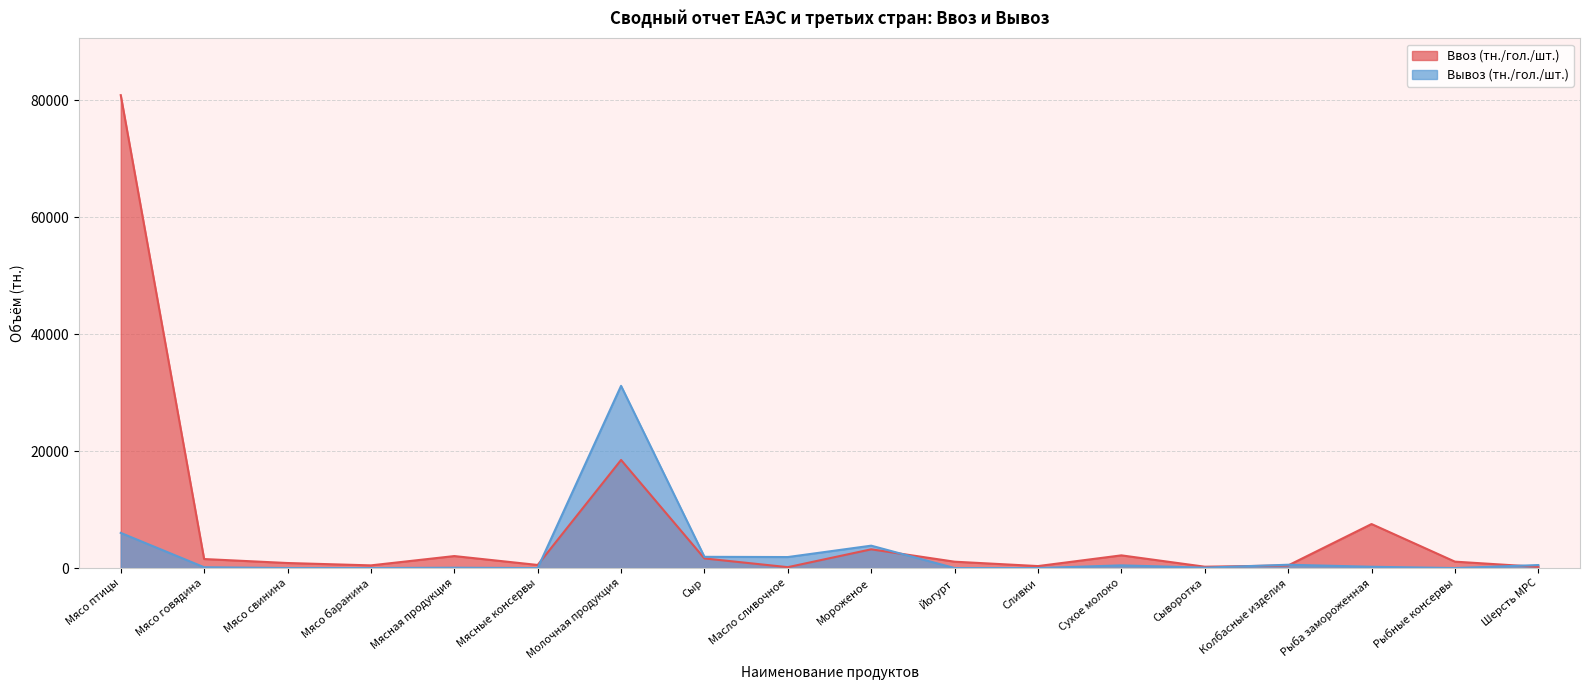

Rank the series by their average value, from highest to lowest.

Ввоз (тн./гол./шт.), Вывоз (тн./гол./шт.)